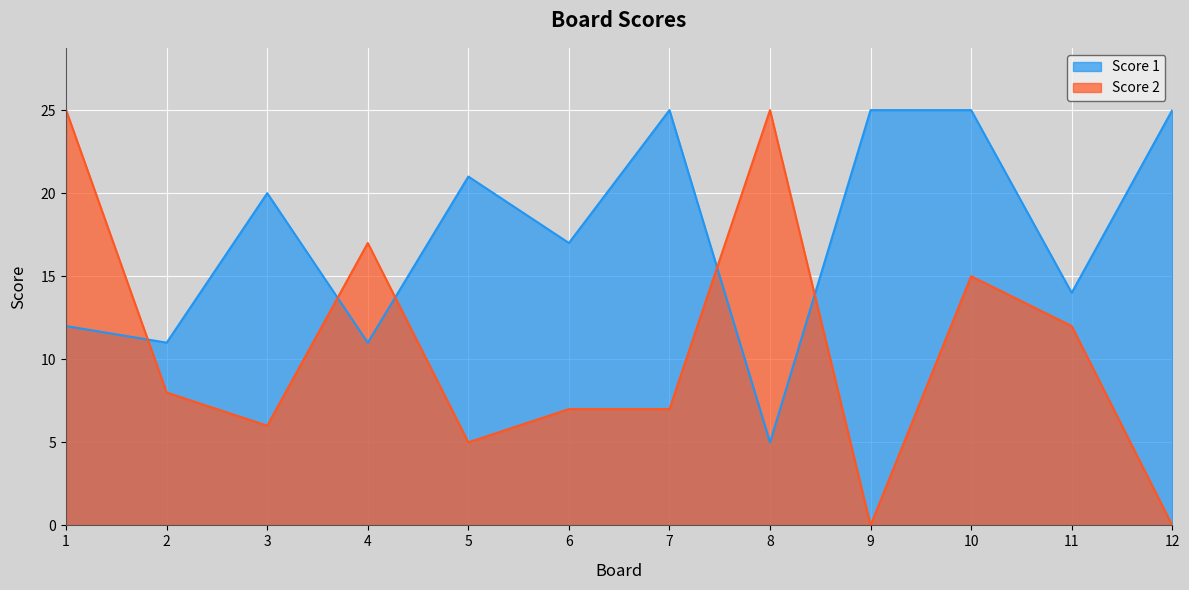

Rank the categories by Score 1 value from highest to lowest.

7, 9, 10, 12, 5, 3, 6, 11, 1, 2, 4, 8